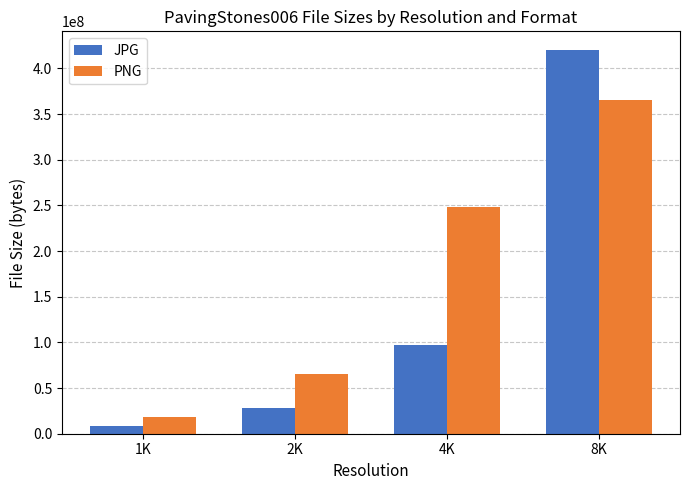

What is the smallest value displayed?

8816103